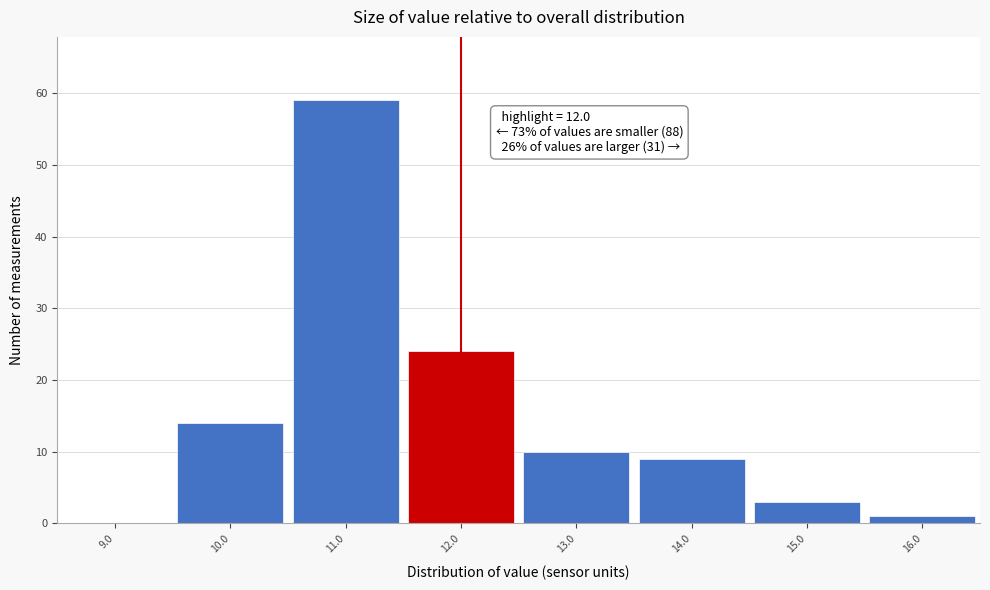

Over which range of the x-axis is the bar tallest?

10.5 to 11.5